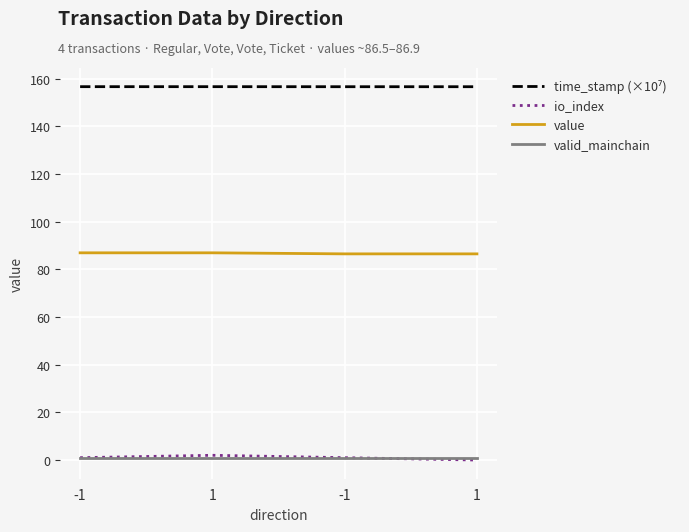

The io_index series shows 0.0 at 1. True or false?

True